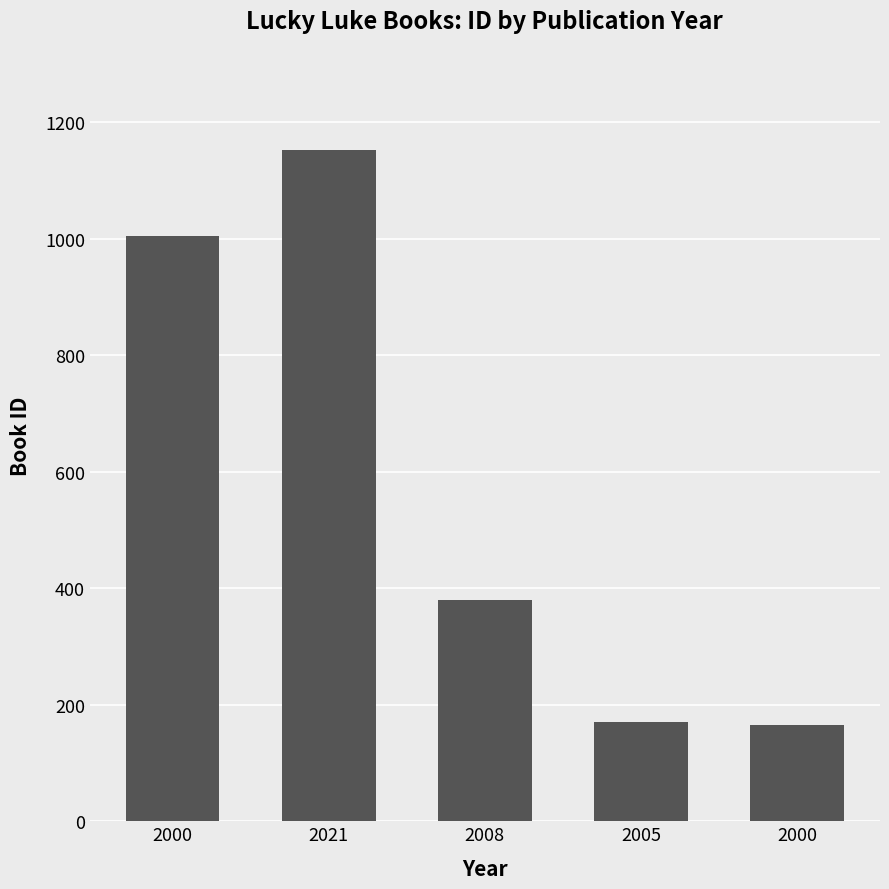

Are the bars horizontal?

No